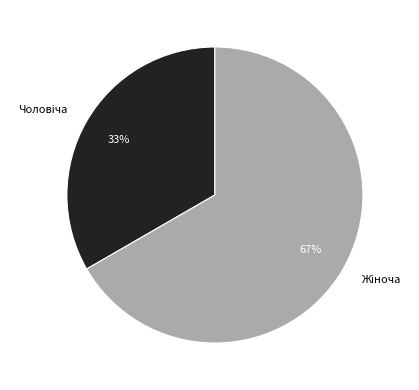

To the nearest percent, what is the average slice percentage?

50%